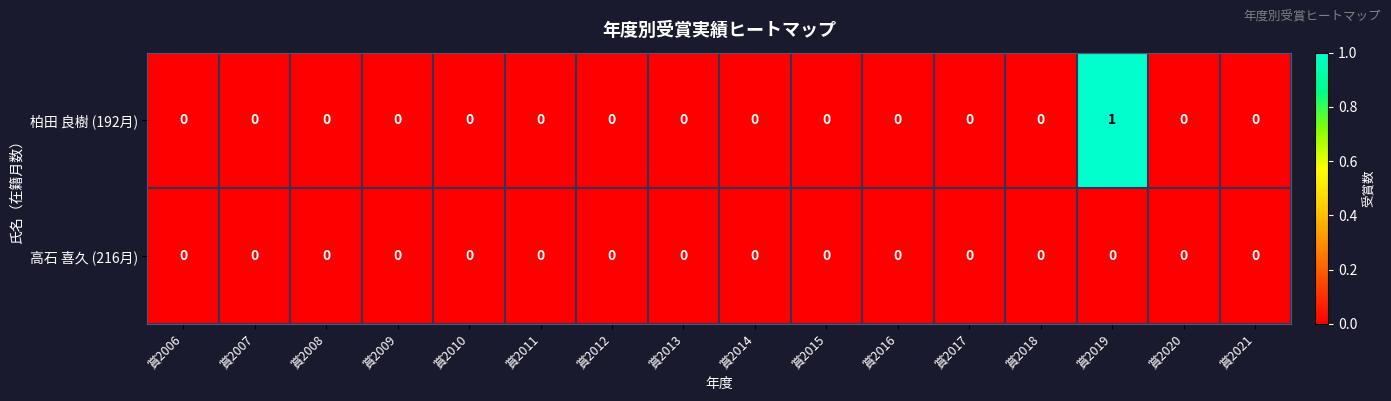

Which series has the largest range (max minus min)?

柏田 良樹 (192月)